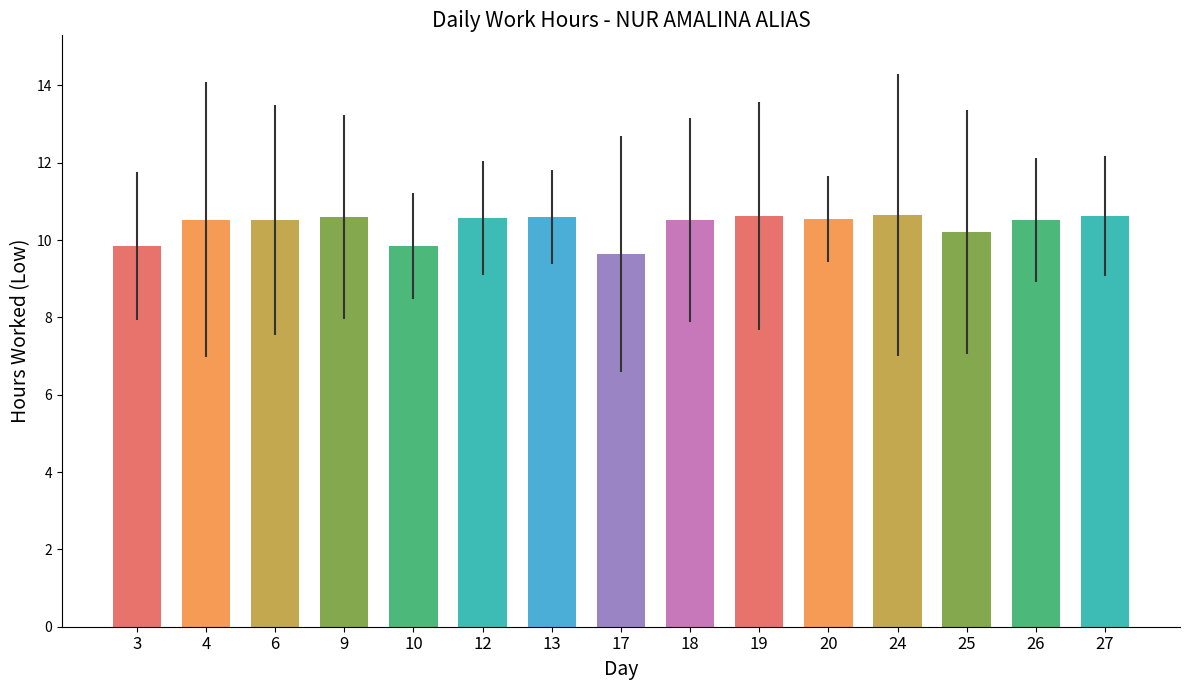

What is the sum of the values at 9 and 17?

20.2